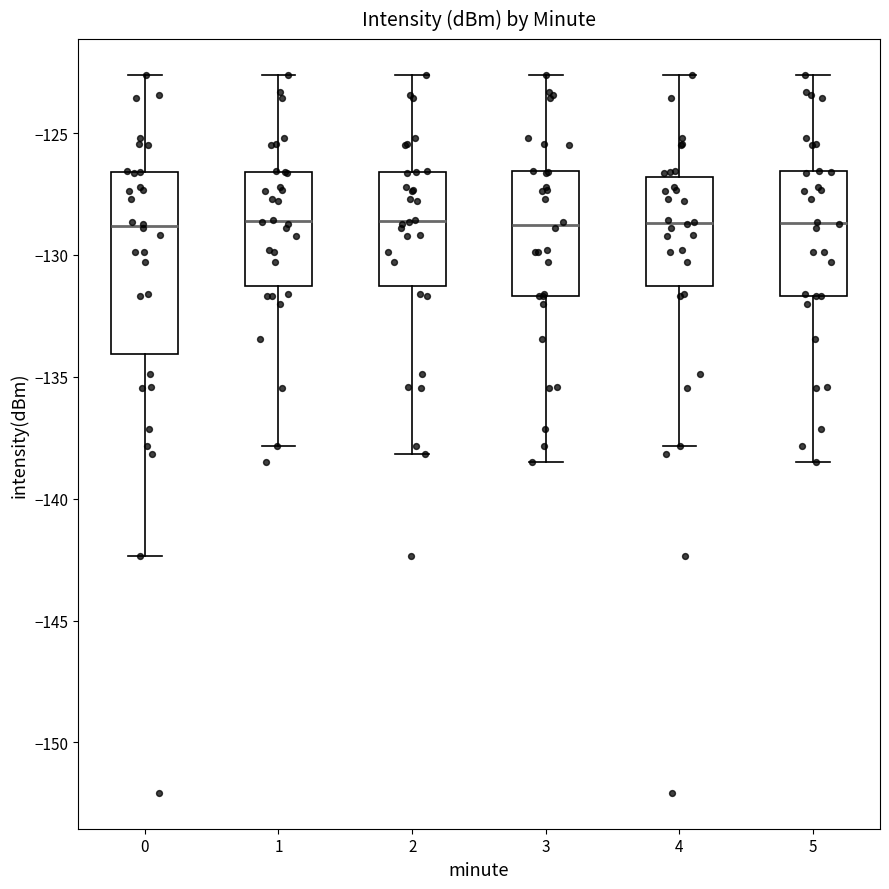

Reading left to right, transcribe this box plot: for each box, give where its median line is, the range the box spans, and where its two whiskers end, as read against the y-axis. The values are not printed on the chart, so give them approximately, as read against the axis.

0: median -129.0, box -134.0 to -126.5, whiskers -142.5 to -122.5
1: median -128.5, box -131.5 to -126.5, whiskers -138.0 to -122.5
2: median -128.5, box -131.5 to -126.5, whiskers -138.0 to -122.5
3: median -129.0, box -131.5 to -126.5, whiskers -138.5 to -122.5
4: median -128.5, box -131.5 to -127.0, whiskers -138.0 to -122.5
5: median -128.5, box -131.5 to -126.5, whiskers -138.5 to -122.5